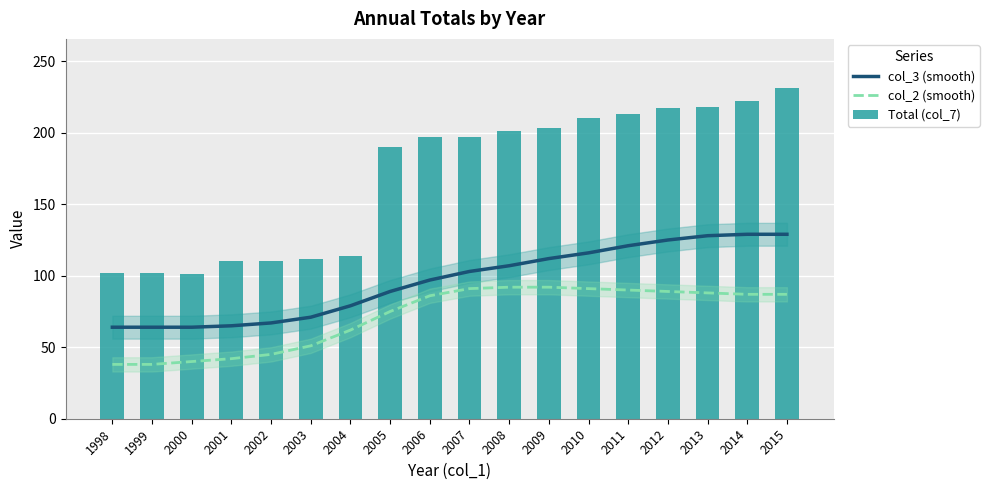

What is the average value of the col_3 (smooth) series?

96